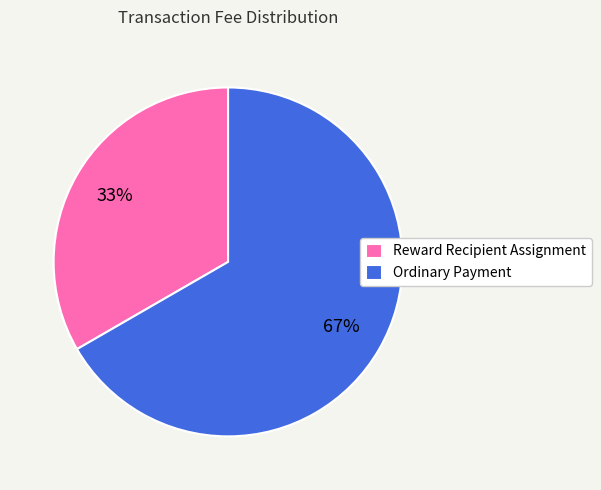

True or false: Ordinary Payment accounts for 67% of the total.

True